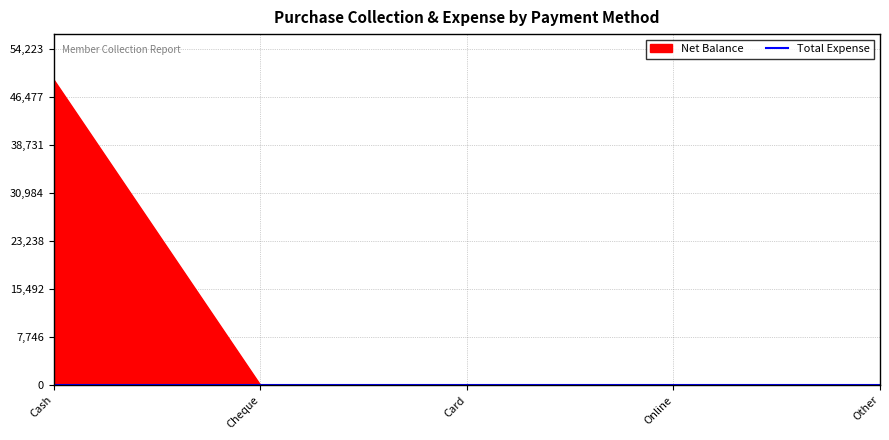

Between Card and Online, which series saw the biggest shift?

Net Balance